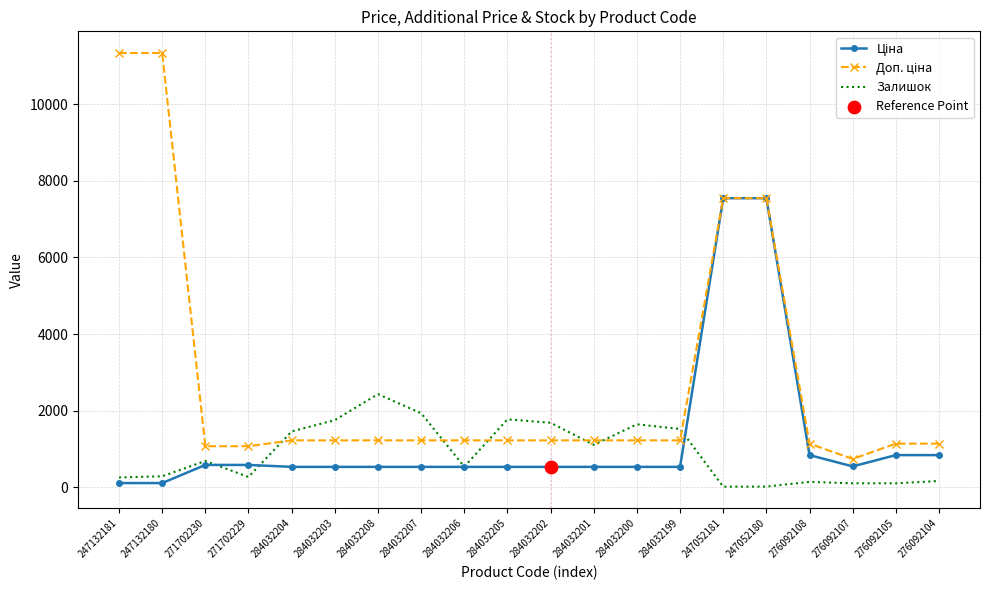

What is the total value across all series at 284032199?

3287.6